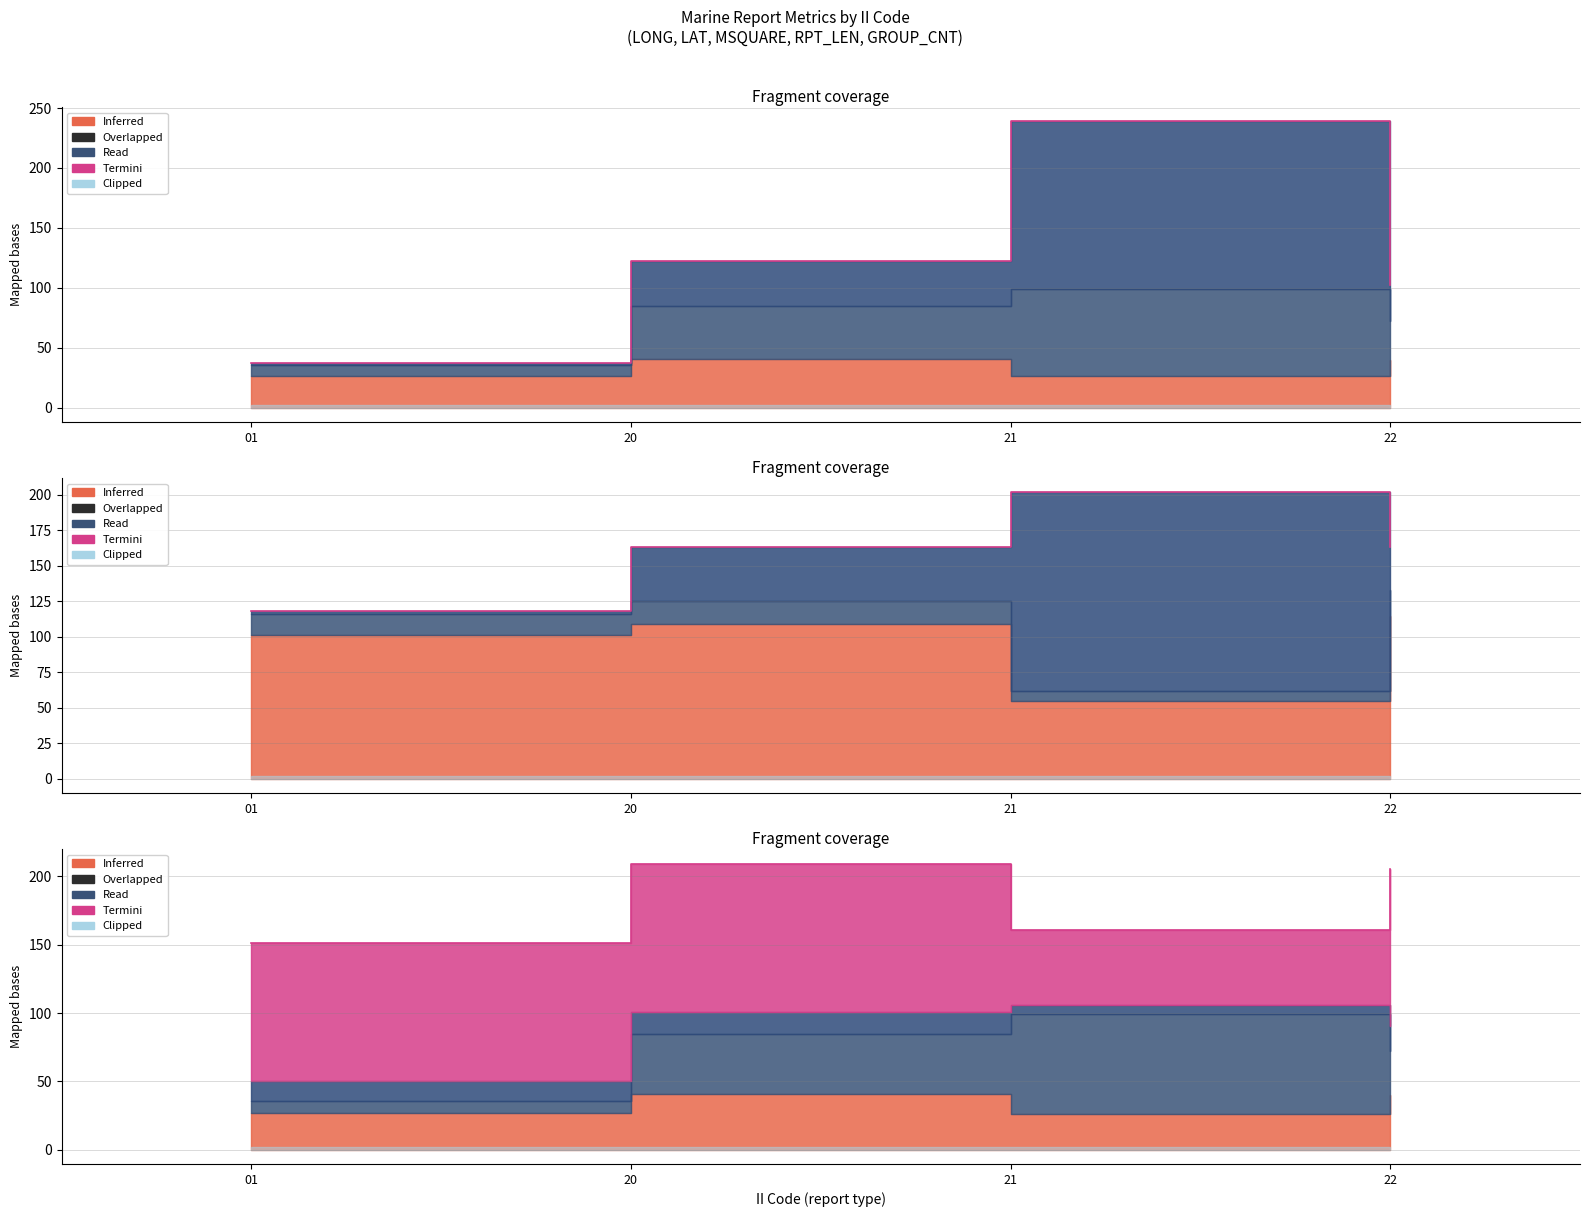

At which label is the value closest to 180?

21